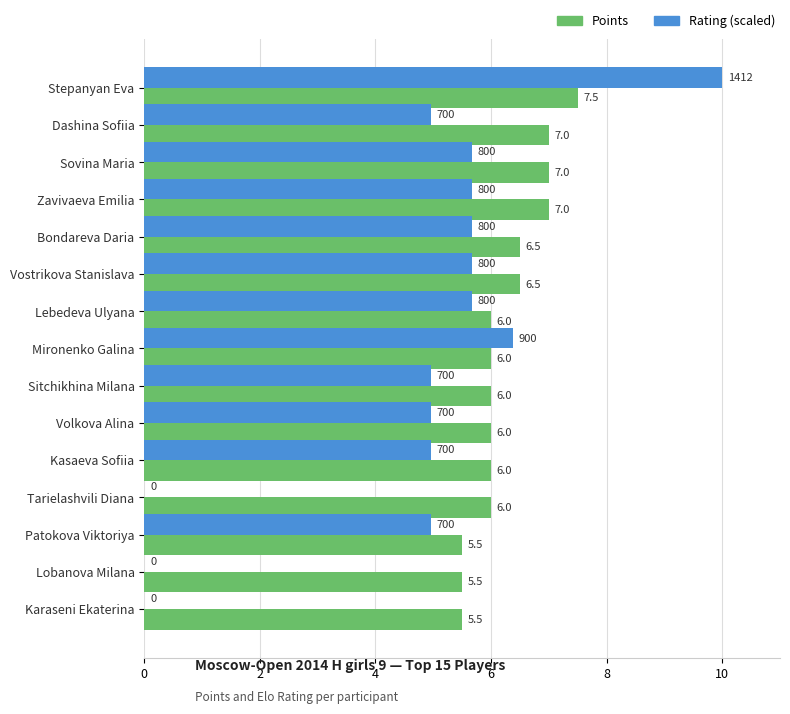

What is the sum of the Points values at Lebedeva Ulyana and Kasaeva Sofiia?

12.0